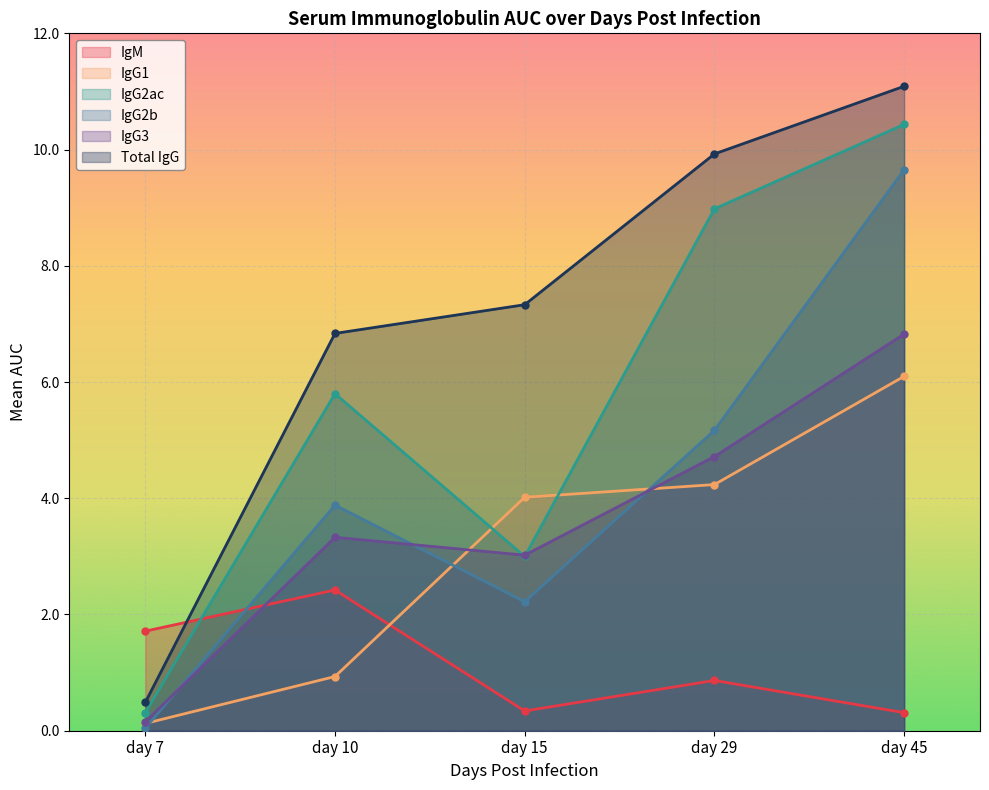

How many values in the IgG2ac series exceed 5?

3